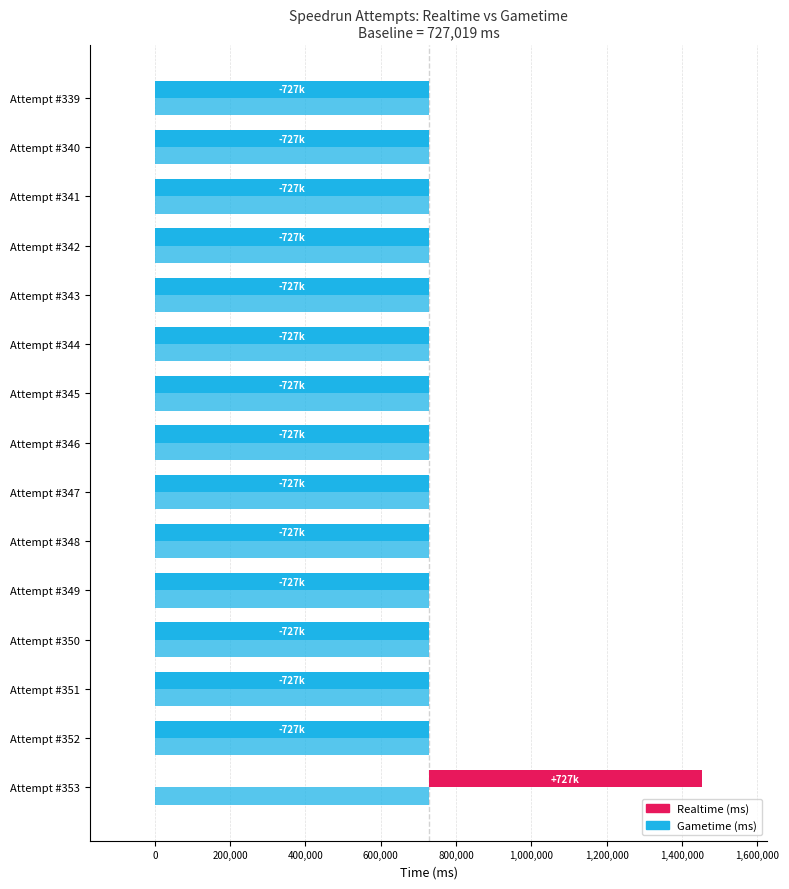

The value of Realtime (ms) at Attempt #352 is -727019.0. True or false?

True